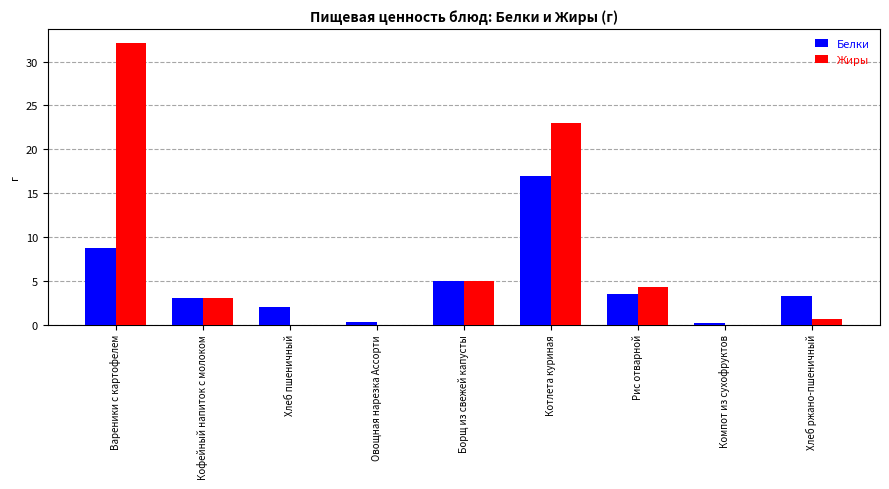

What is the sum of all Жиры values?

68.0